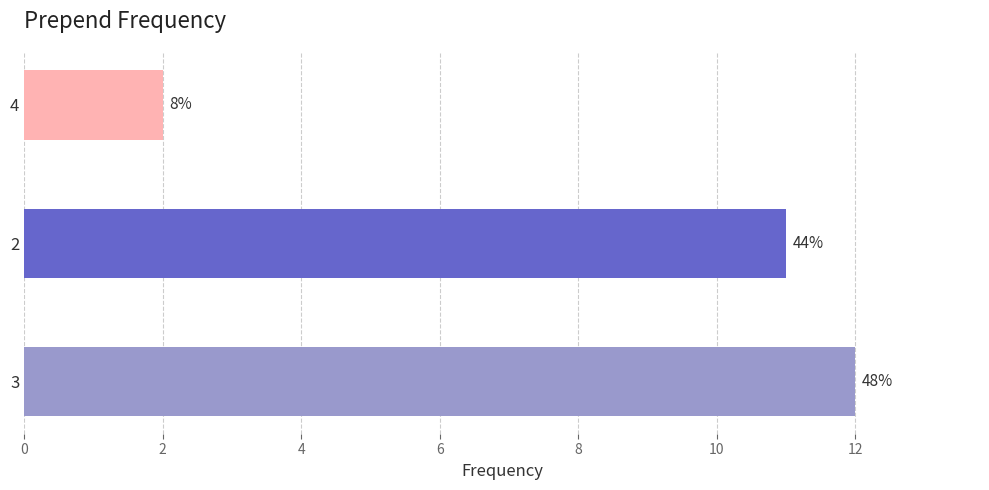

Are the bars horizontal?

Yes